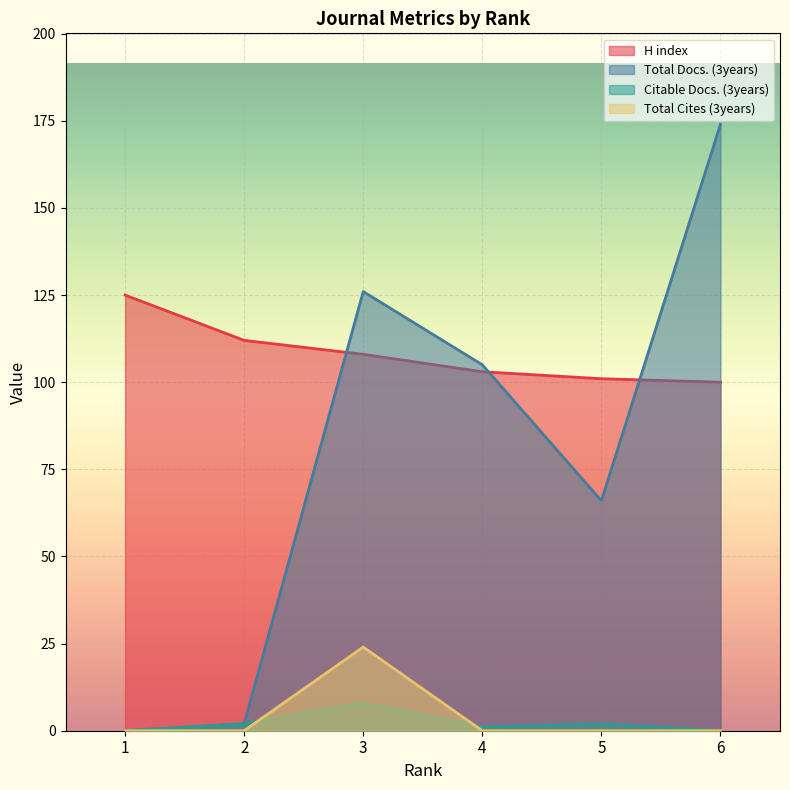

Rank the categories by Citable Docs. (3years) value from lowest to highest.

1, 6, 4, 2, 5, 3